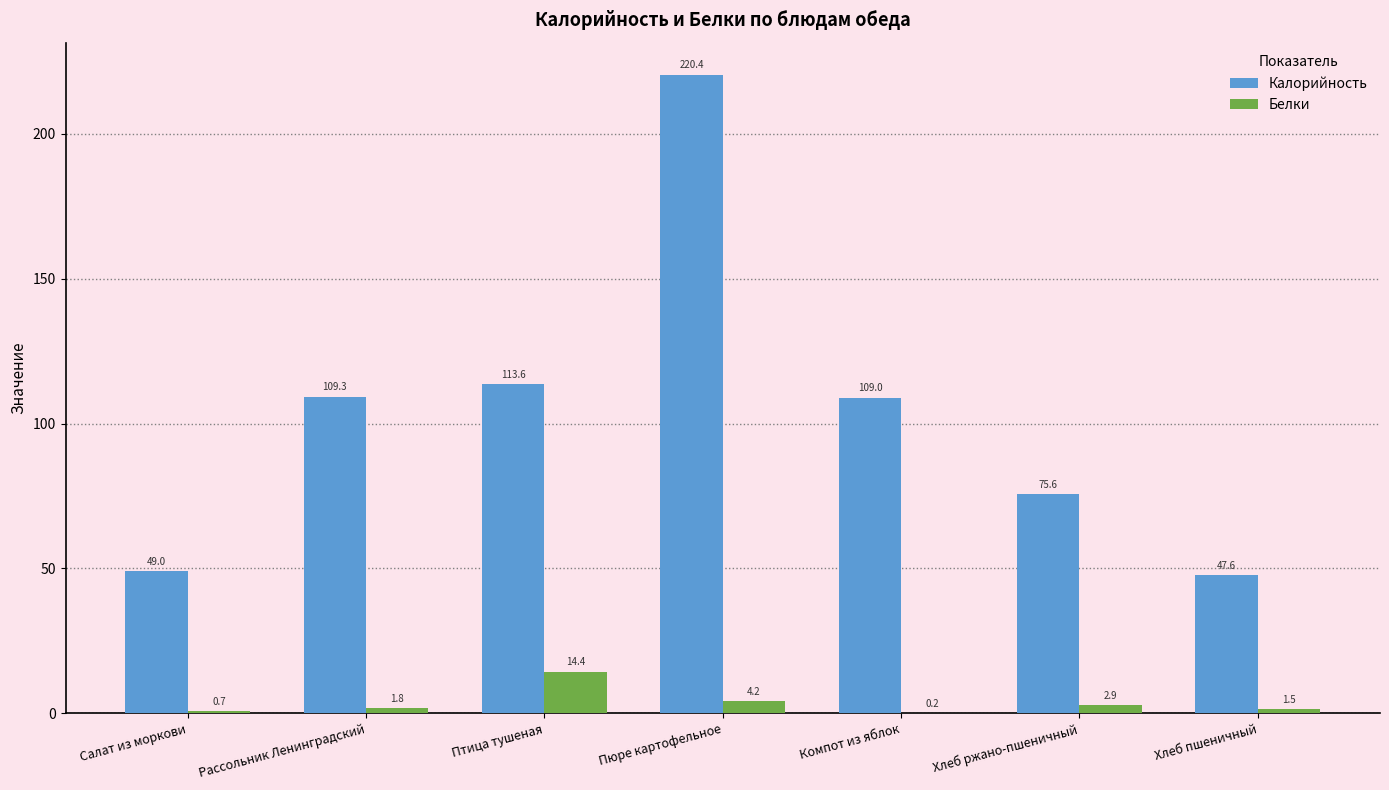

How many data points in Белки are above 1?

5